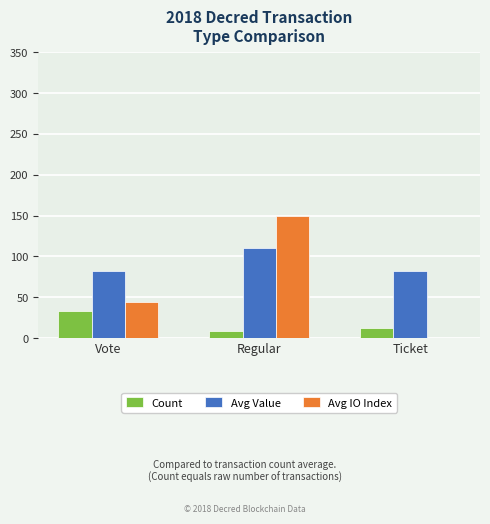

Between Vote and Regular, which series saw the biggest shift?

Avg IO Index